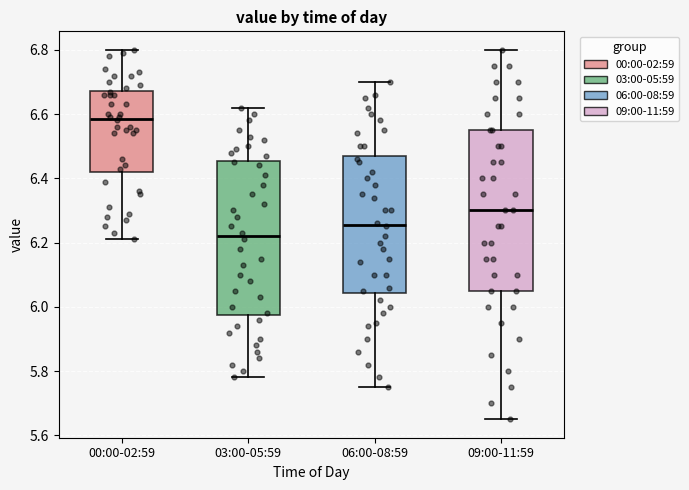

Comparing the boxes themselves (not the whiskers), which one is the tallest?

09:00-11:59